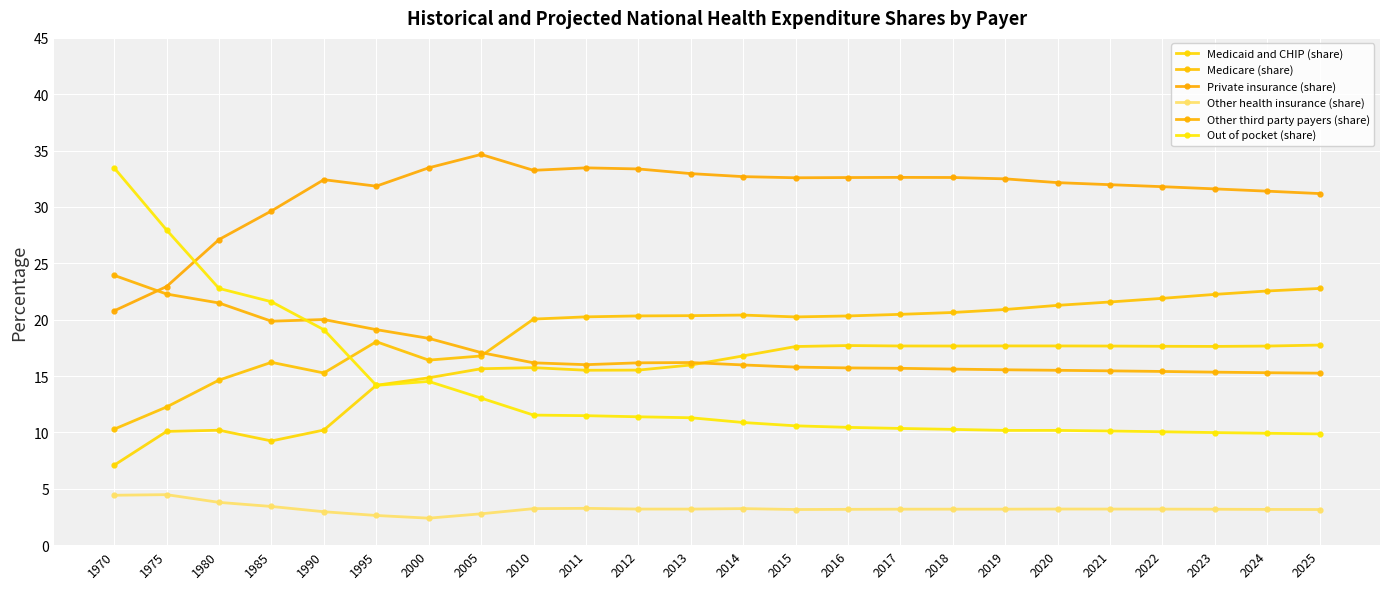

True or false: Medicare (share) has more than 2 points higher than both neighbors.

True